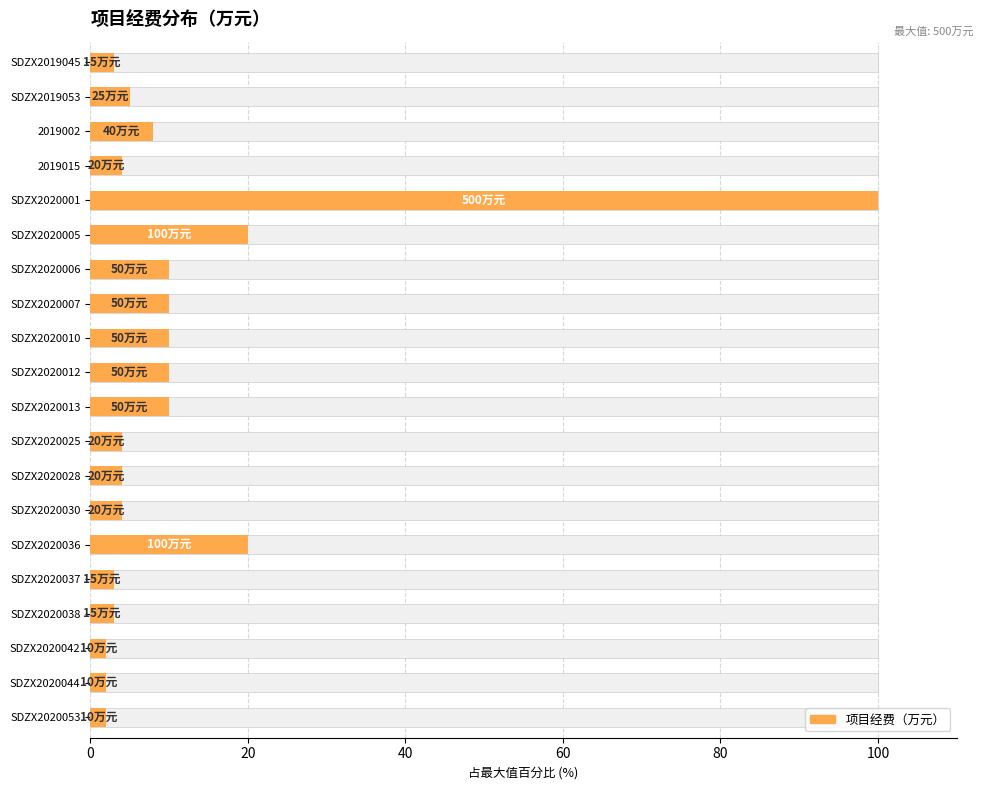

Count the number of categories in the chart.

20